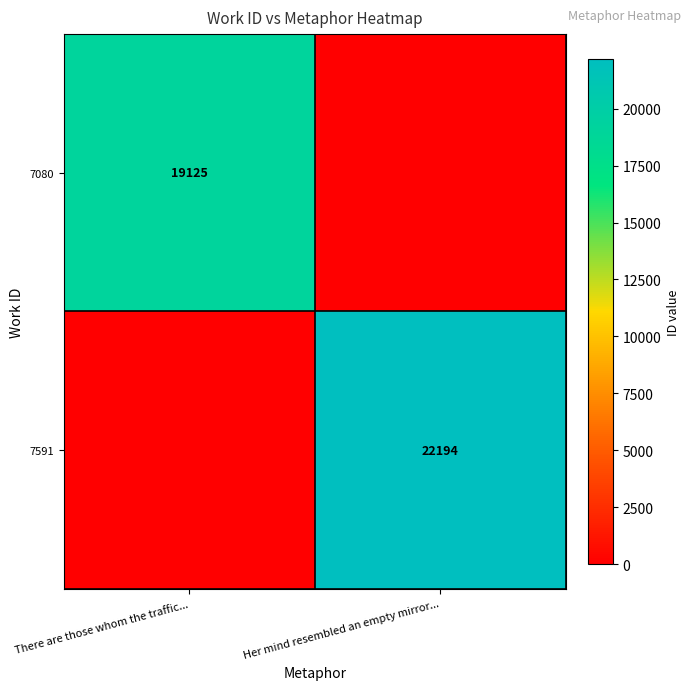

Is it true that 7591 equals 32022 at Her mind resembled an empty mirror...?

False